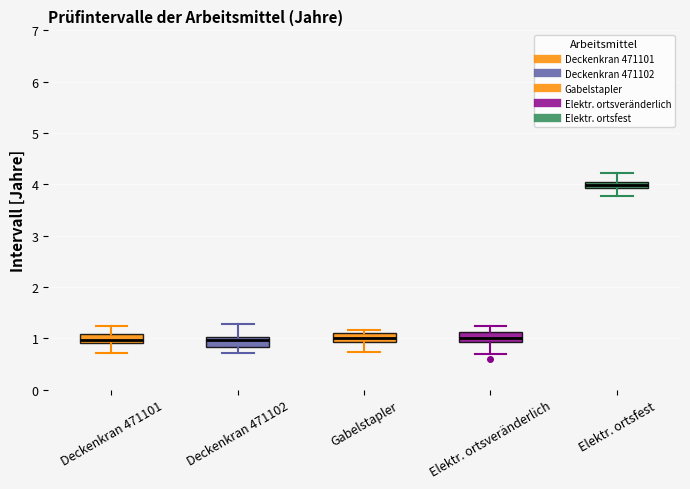

Where does the lower whisker of the box for Elektr. ortsfest end on the y-axis? The values are not printed on the chart, so give them approximately, as read against the axis.

3.8